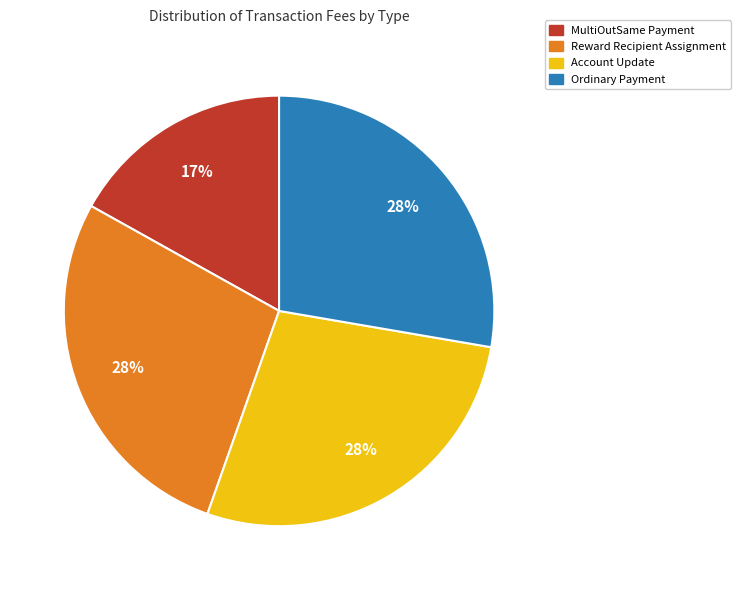

Is the sum of Reward Recipient Assignment and Ordinary Payment greater than half?

Yes